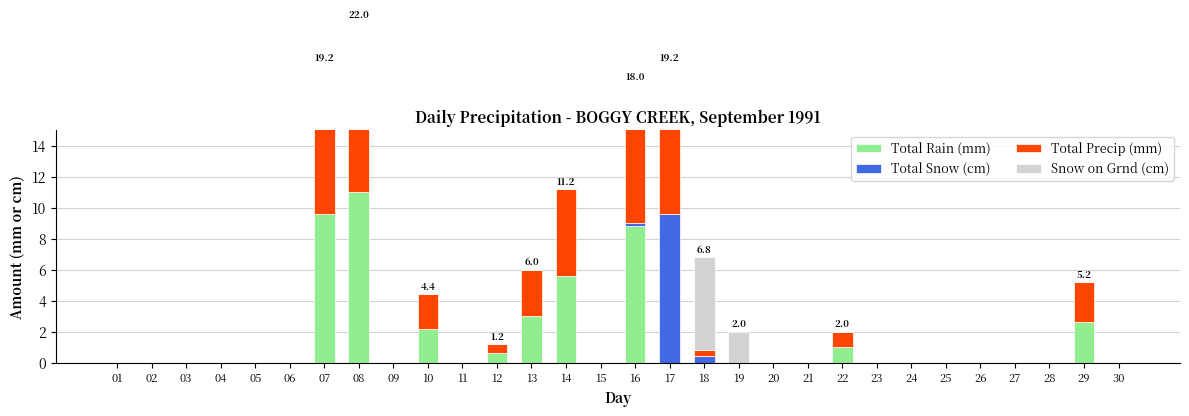

How many bars are there in each group?

4